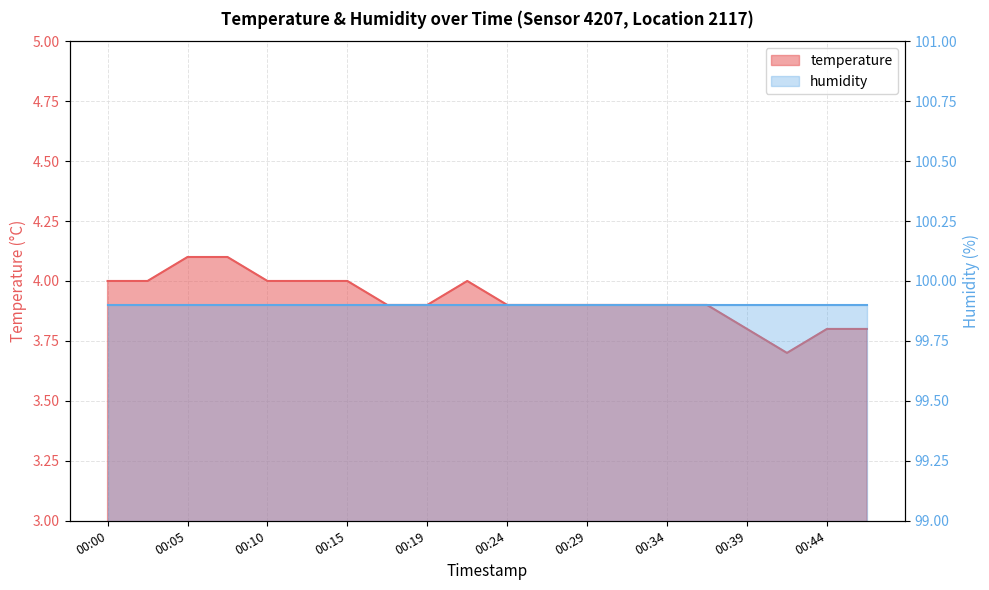

Reading left to right, transcribe all the data shown in this chart.

4.0	4.0	4.1	4.1	4.0	4.0	4.0	3.9	3.9	4.0	3.9	3.9	3.9	3.9	3.9	3.9	3.8	3.7	3.8	3.8